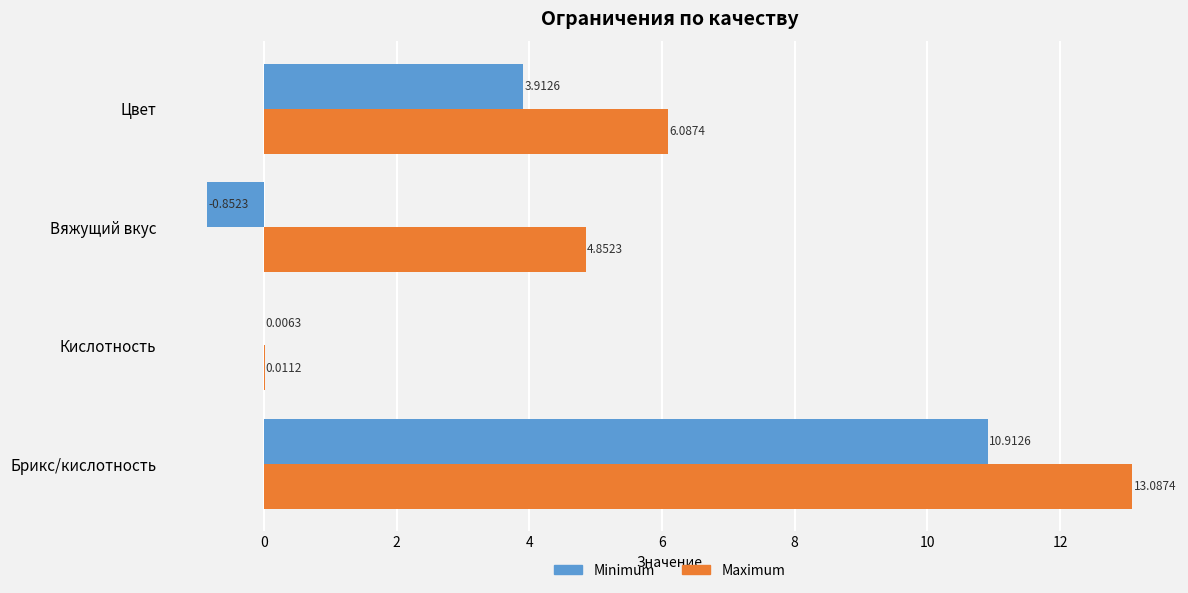

Where is Maximum nearest to the value 6?

Цвет